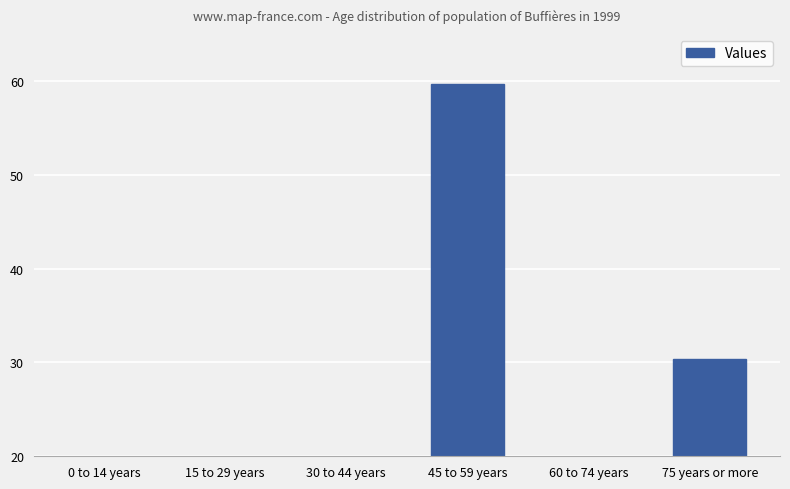

Rank the categories by value from lowest to highest.

30 to 44 years, 0 to 14 years, 60 to 74 years, 15 to 29 years, 75 years or more, 45 to 59 years